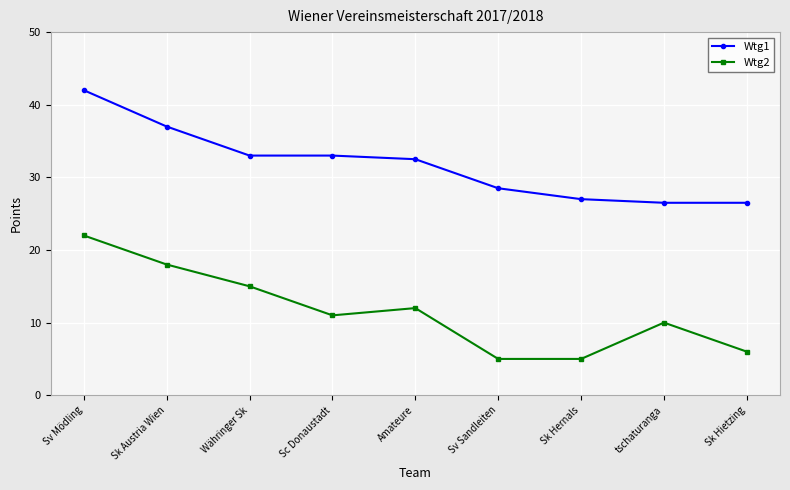

What is the label of the 2nd point from the right?

tschaturanga